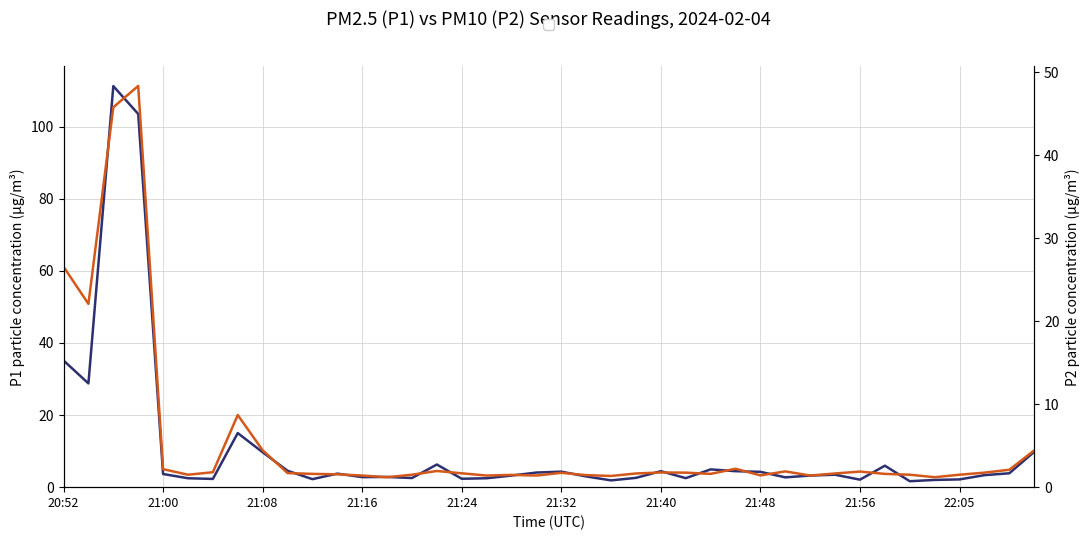

Is the value of P2 (PM10) at 17 greater than the value of P1 (PM2.5) at 21:56?

No